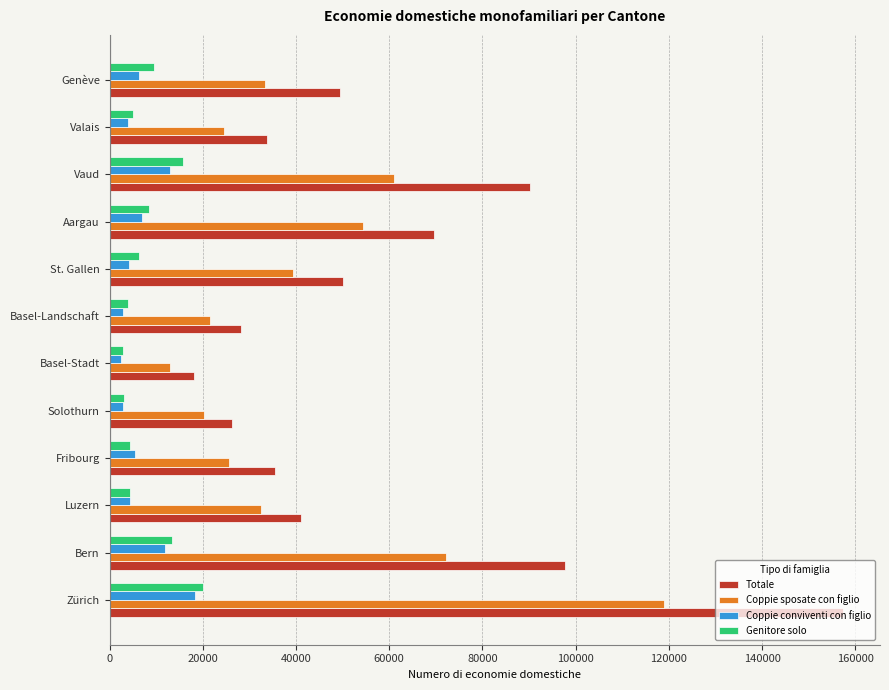

The value of Genitore solo at Vaud is 5443.8. True or false?

False